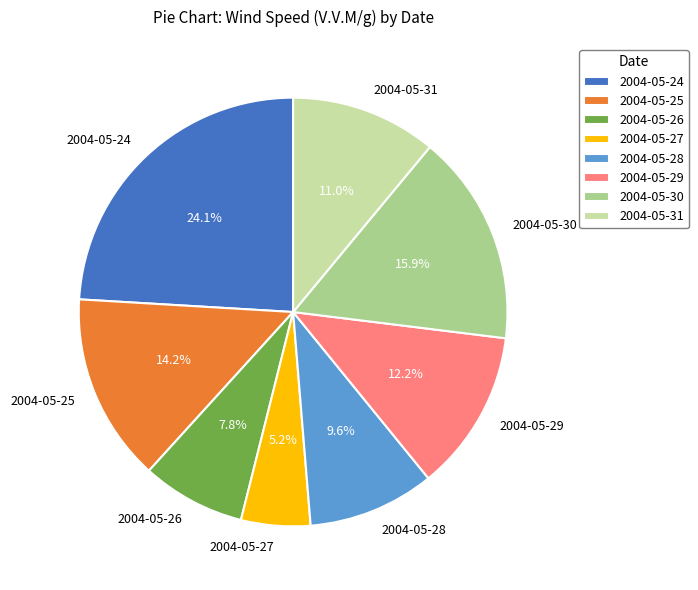

Approximately how many times larger is the value at 2004-05-28 compared to 2004-05-25?

0.7